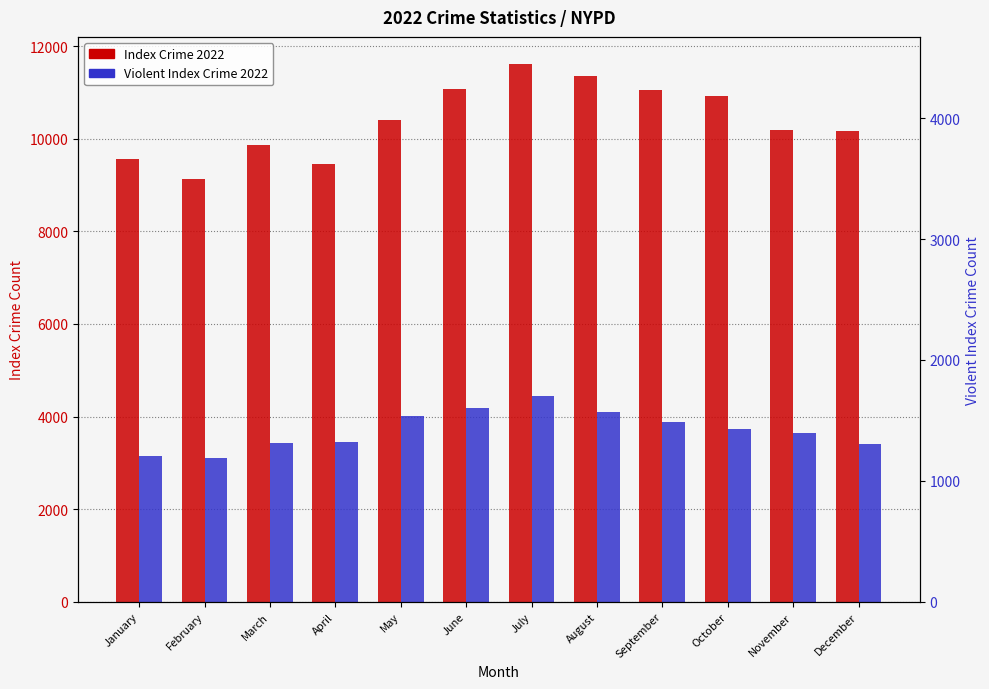

Read the Index Crime 2022 value at August, to the nearest 10.

11360